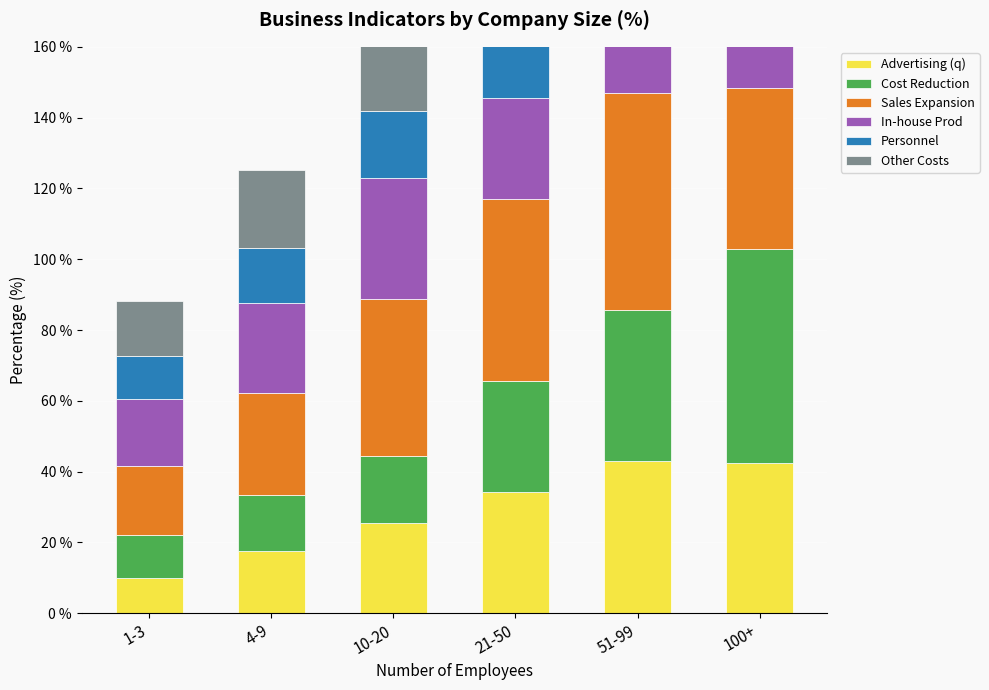

List the series in order of their peak value, lowest first.

In-house Prod, Advertising (q), Other Costs, Personnel, Cost Reduction, Sales Expansion